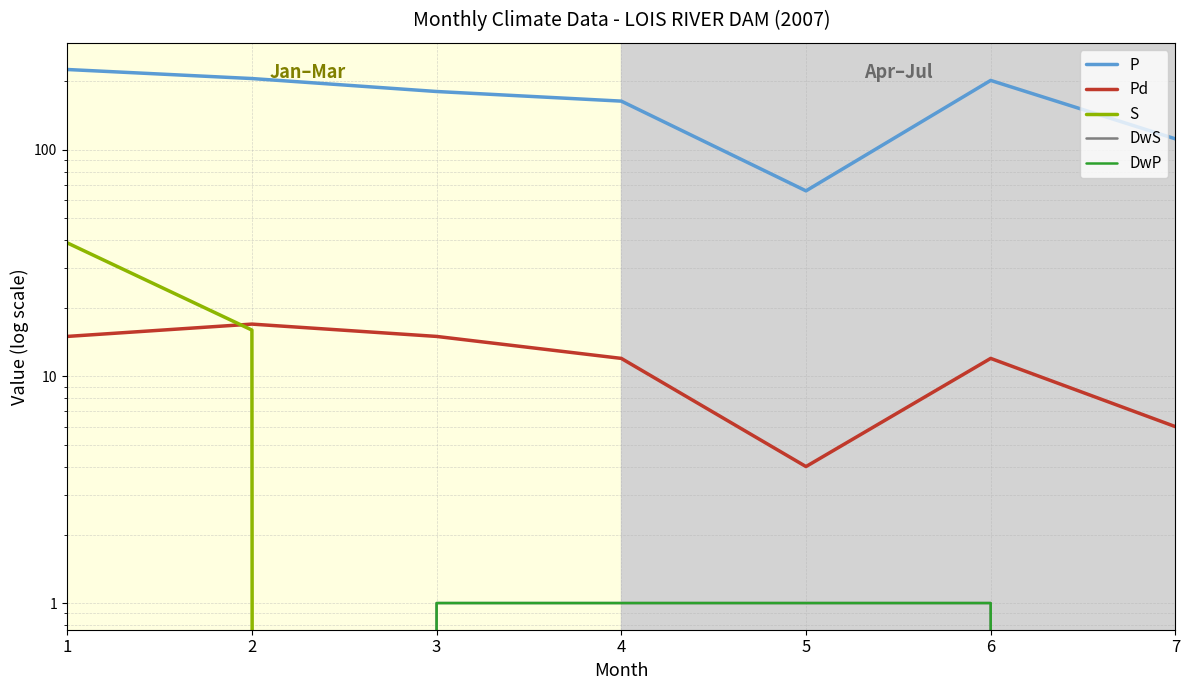

Reading right to left, transcribe all the data shown in this chart.

P: 111.6	202.0	65.8	163.7	180.5	205.9	225.7
Pd: 6.0	12.0	4.0	12.0	15.0	17.0	15.0
S: 0.0	0.0	0.0	0.0	0.0	16.0	38.8
DwS: 0.0	1.0	1.0	1.0	1.0	0.0	0.0
DwP: 0.0	1.0	1.0	1.0	1.0	0.0	0.0